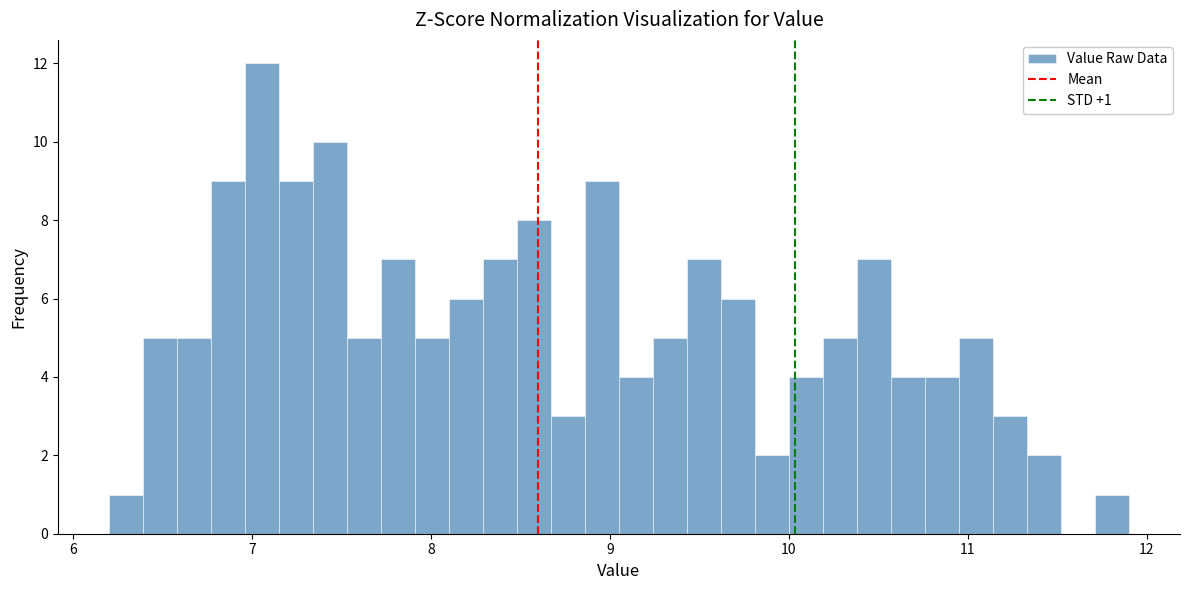

Read against the x-axis, roughly where is the centre of the tallest bar?

7.1